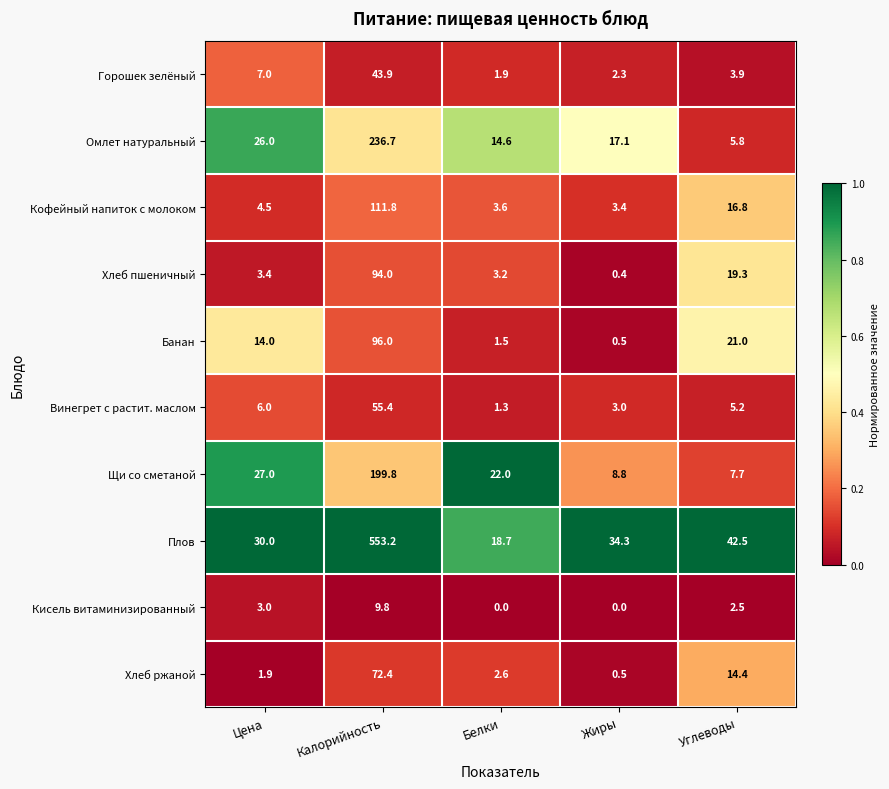

Rank the series at Калорийность from highest to lowest value.

Плов, Омлет натуральный, Щи со сметаной, Кофейный напиток с молоком, Банан, Хлеб пшеничный, Хлеб ржаной, Винегрет с растит. маслом, Горошек зелёный, Кисель витаминизированный